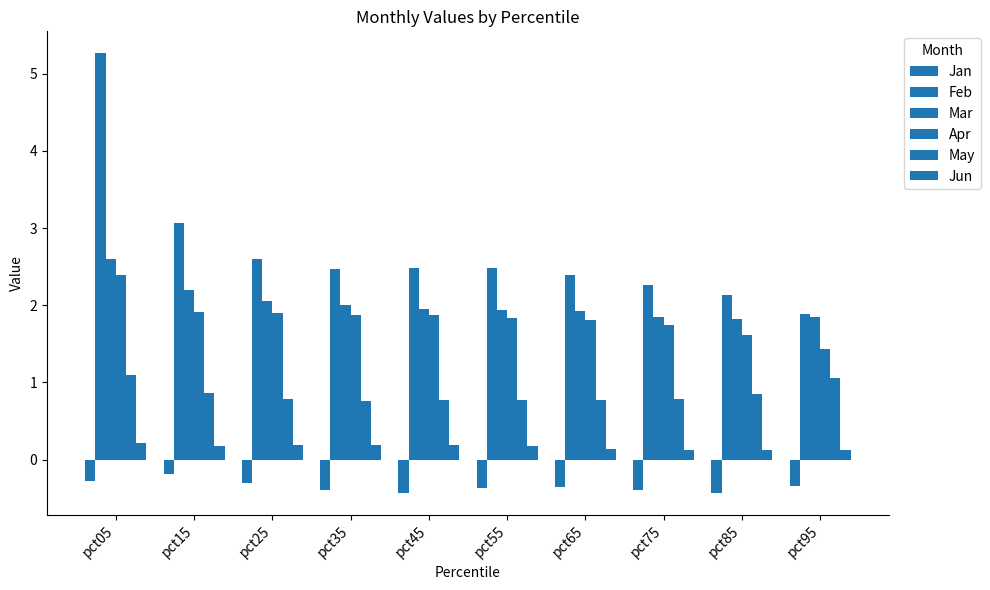

Are the bars horizontal?

No